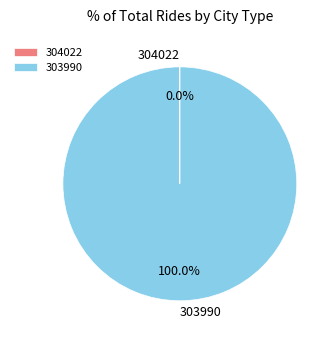

What is the largest slice in the pie chart?

303990